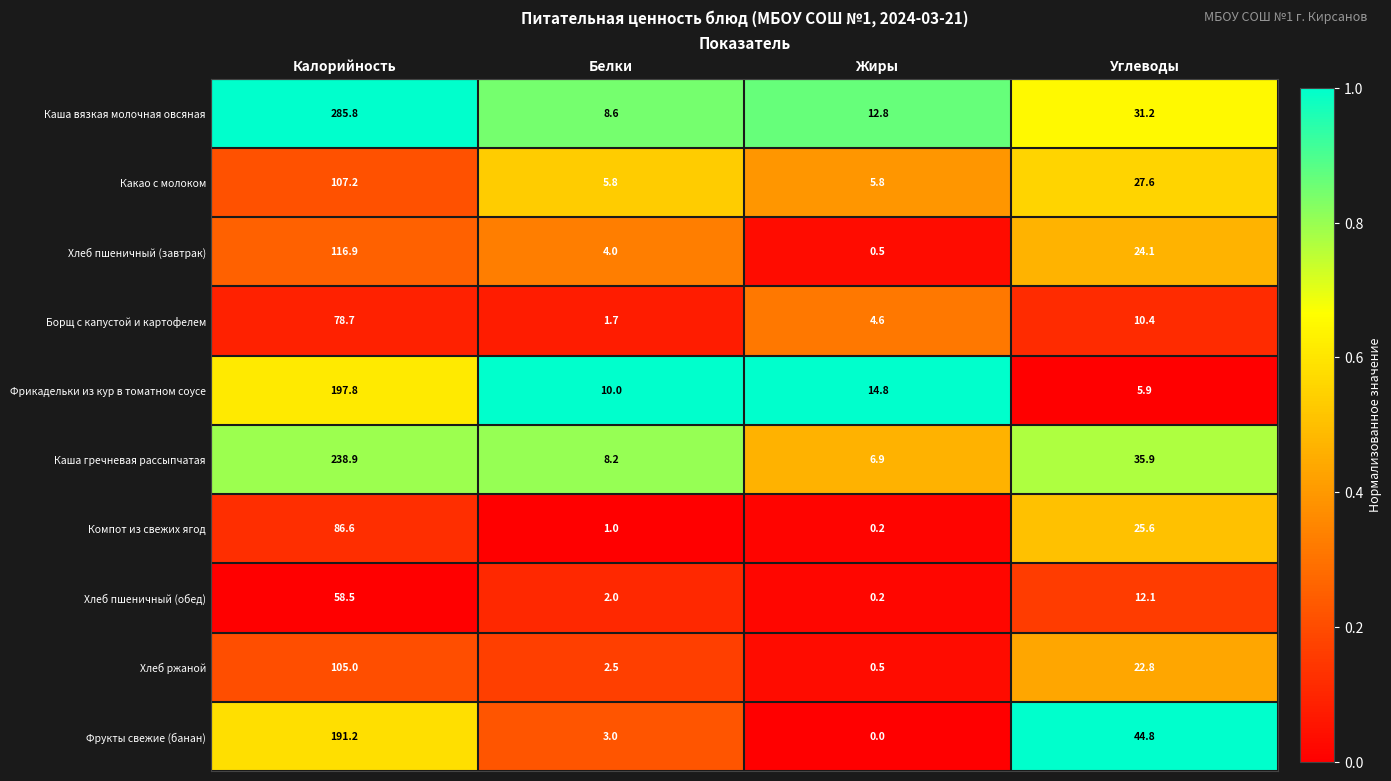

The value of Фрикадельки из кур в томатном соусе at Жиры is 14.8. True or false?

True